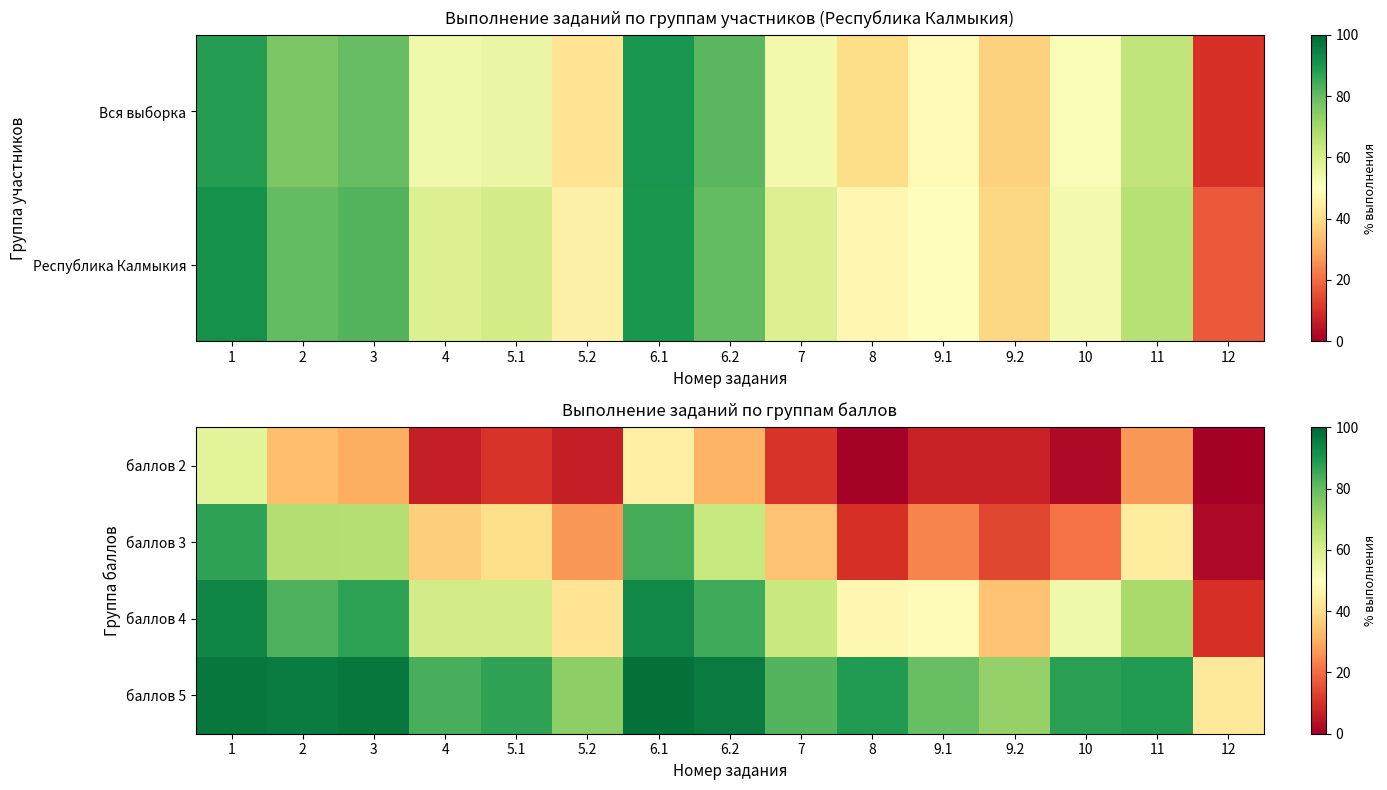

Which has a higher value, 1 or 6.2?

1